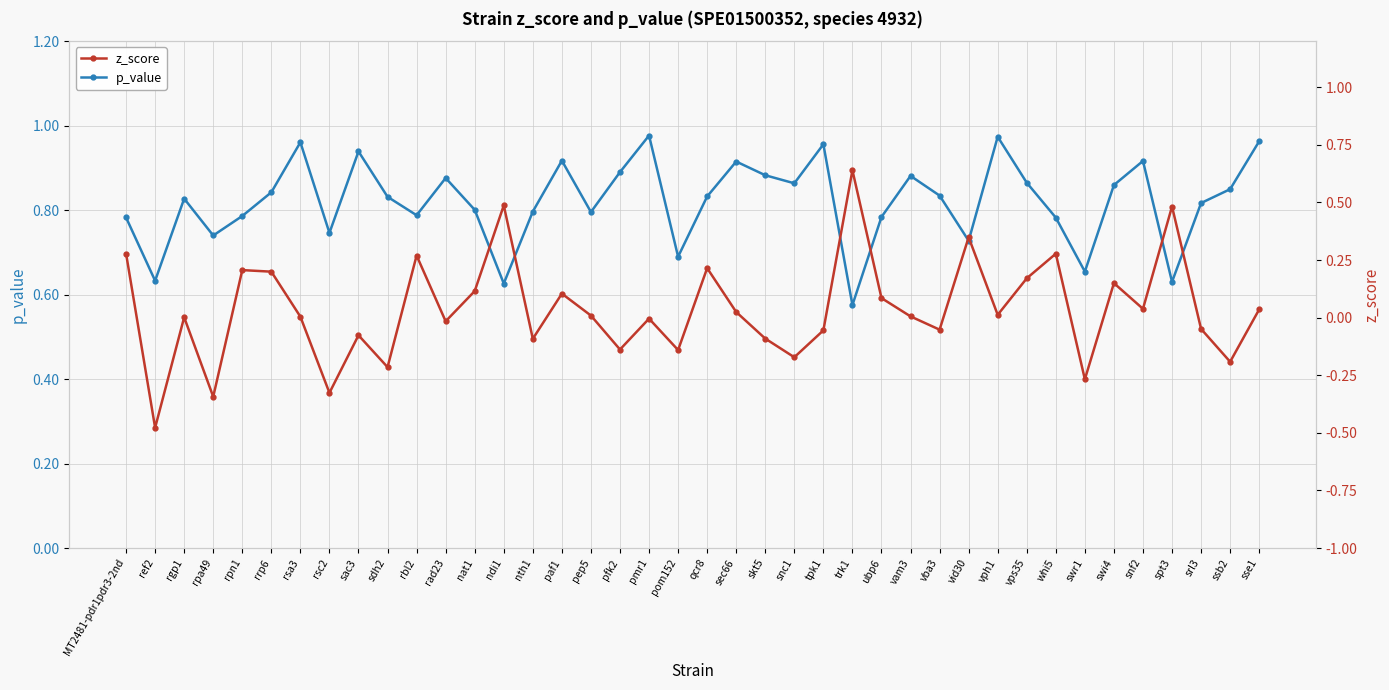

How many positive values does the z_score series have?

23